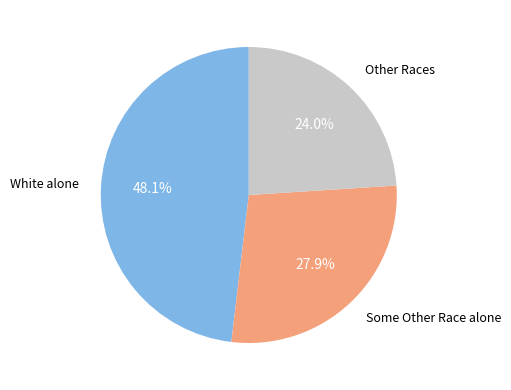

What portion of the pie excludes Other Races?

76.0%